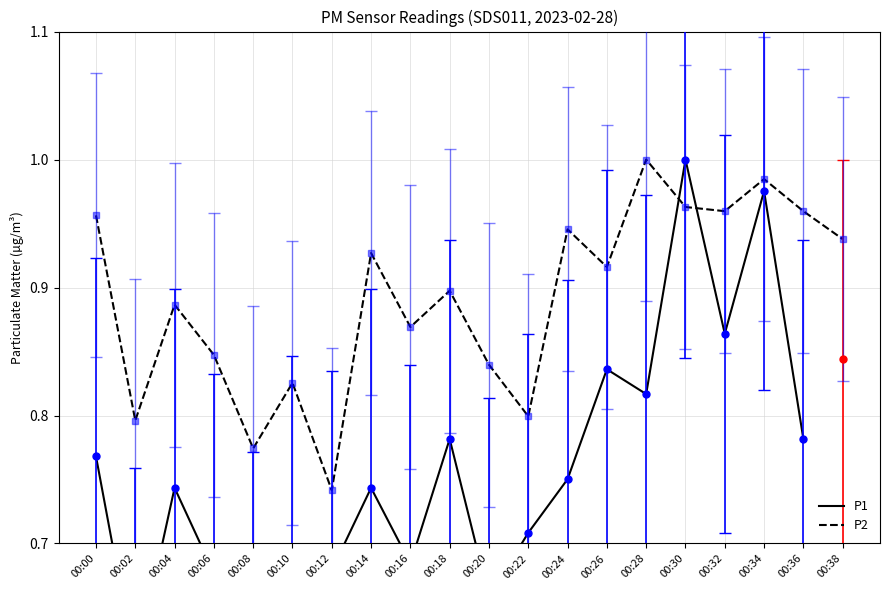

Where is the first local maximum?

00:04